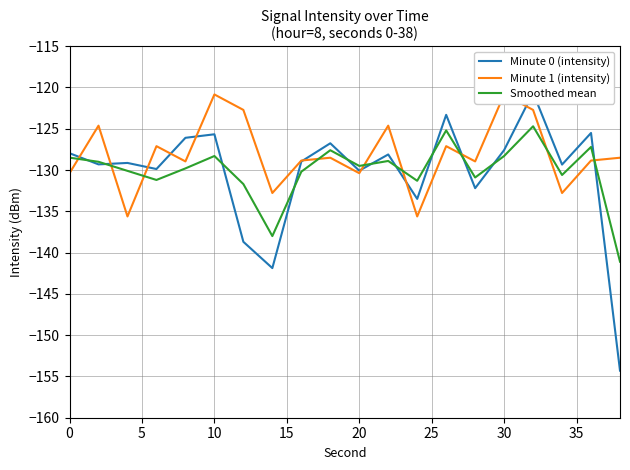

What is the minimum value for Smoothed mean?

-141.1